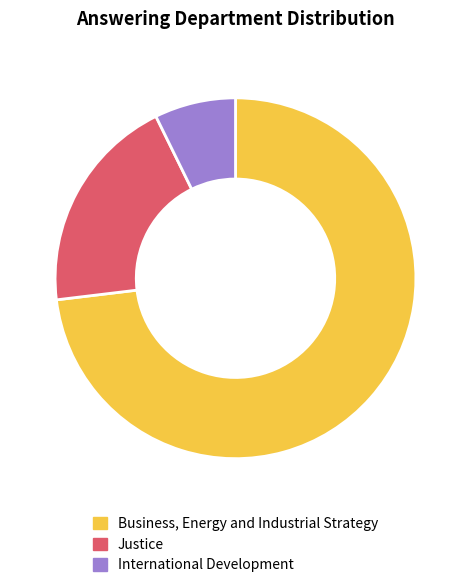

Between Justice and International Development, which is larger?

Justice